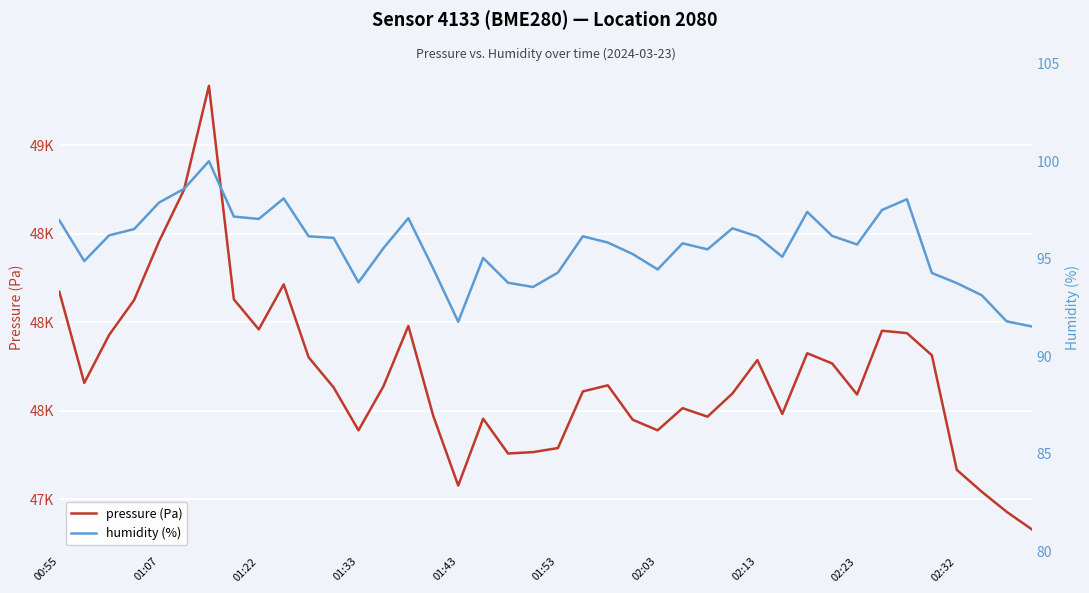

At which label does humidity (%) first exceed 95?

00:55